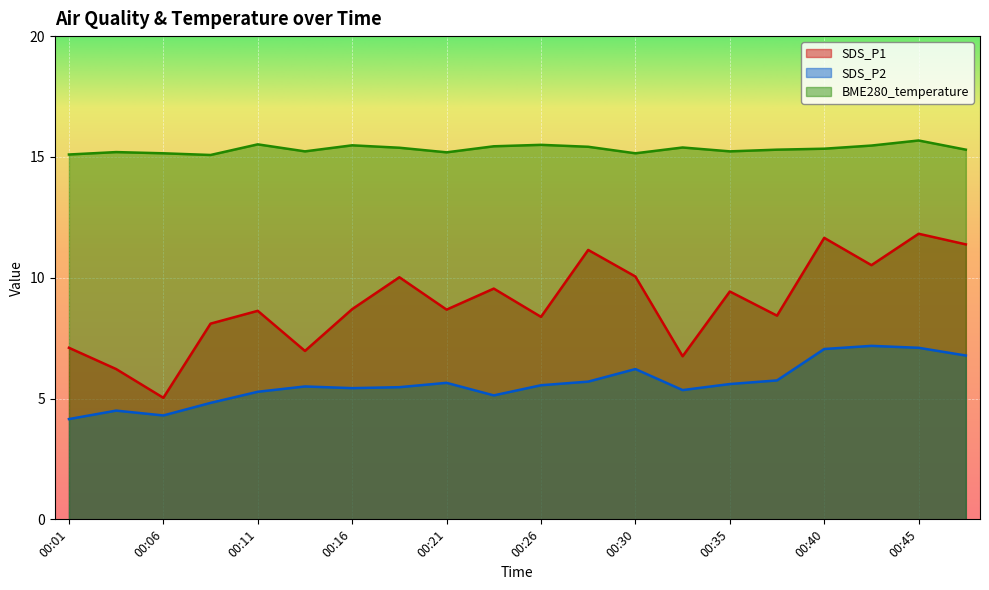

What is the value of the BME280_temperature point at the 4th from the left?

15.1